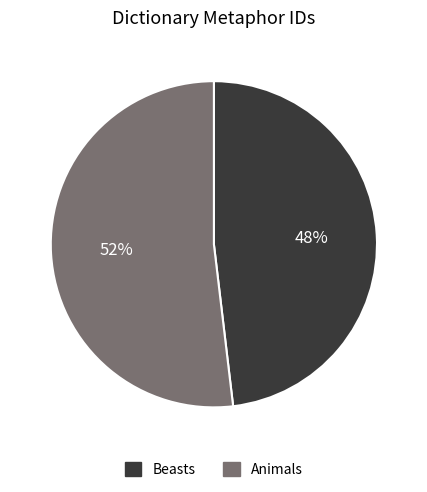

What is the smallest slice in the pie chart?

Beasts